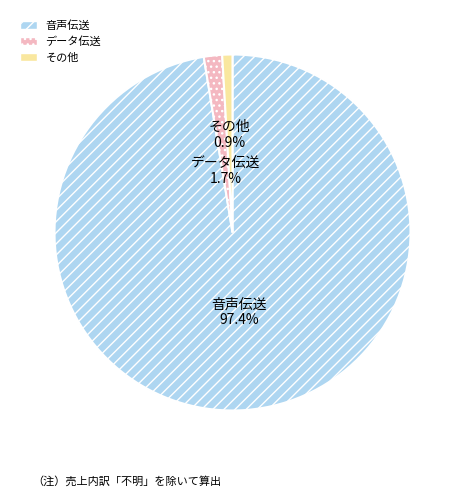

Count the number of slices in the pie.

3